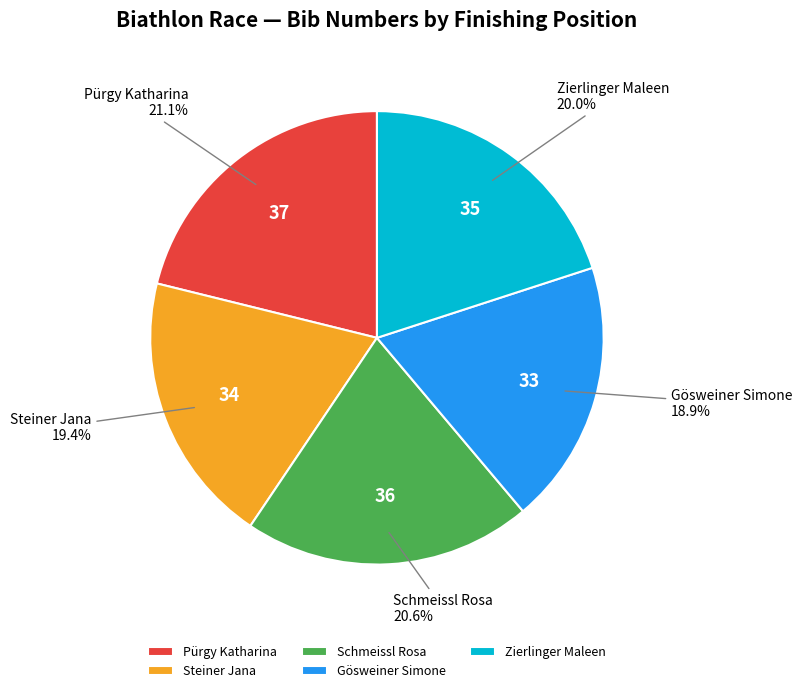

Is there a majority slice in this chart?

No